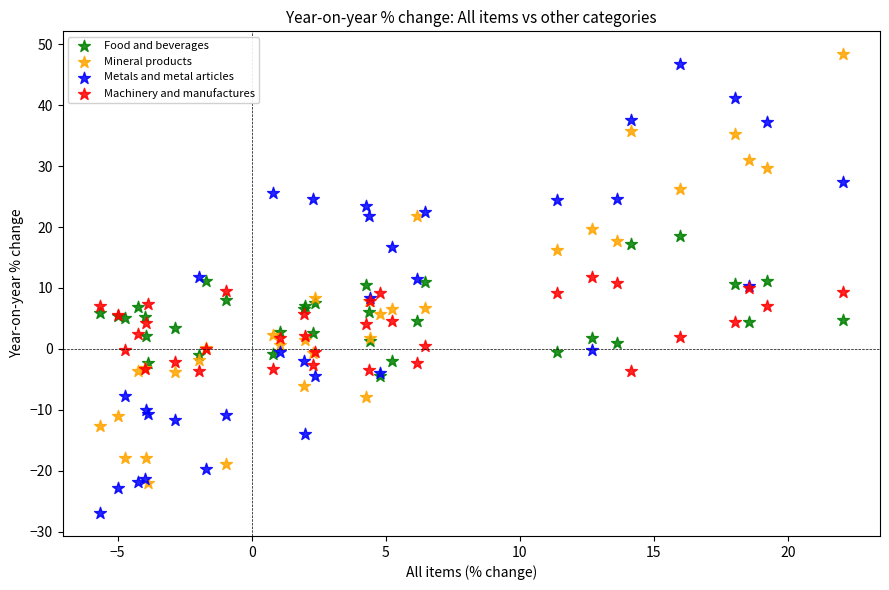

What are all the series names shown in the legend?

Food and beverages, Mineral products, Metals and metal articles, Machinery and manufactures